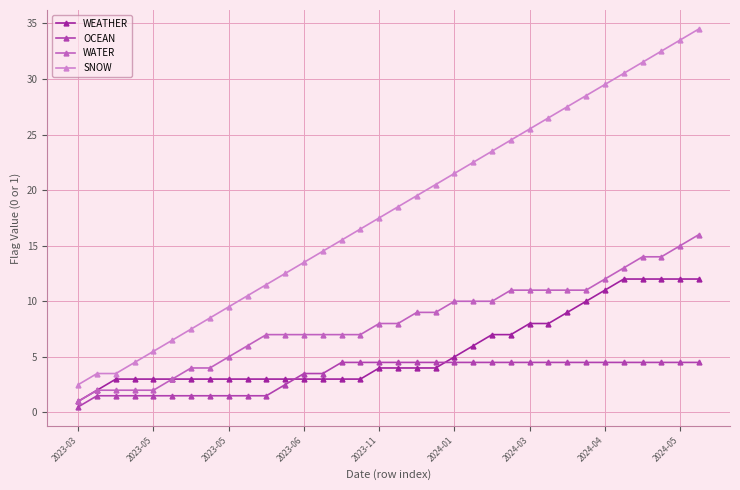

How many data points does each series have?

34